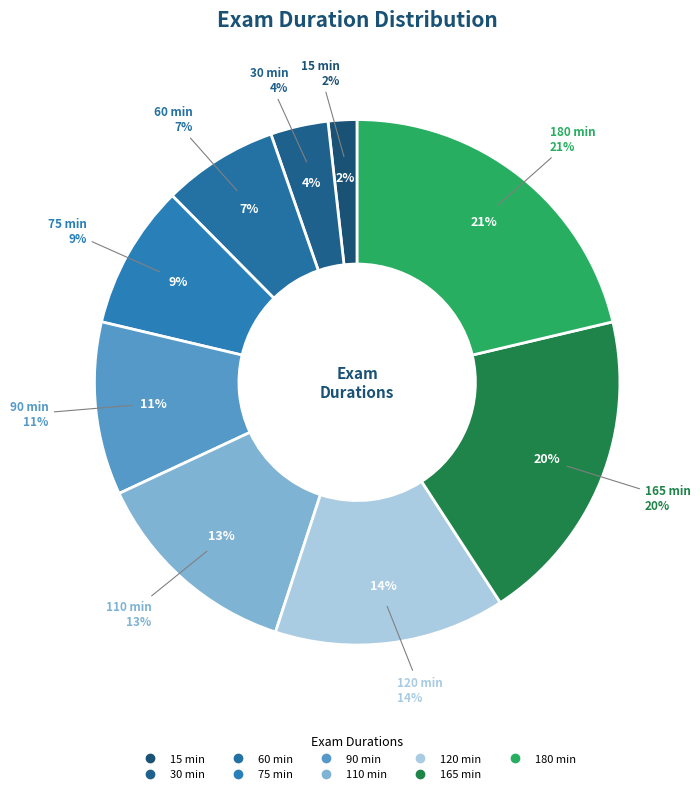

Between 90 min and 120 min, which is larger?

120 min